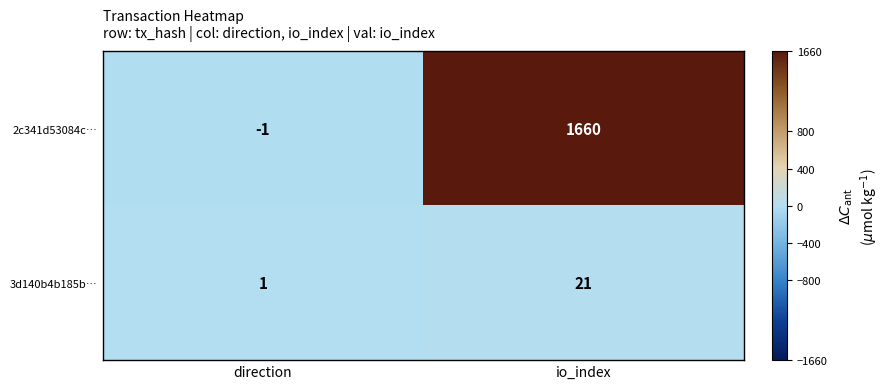

What is the difference between the highest and lowest values at direction?

2